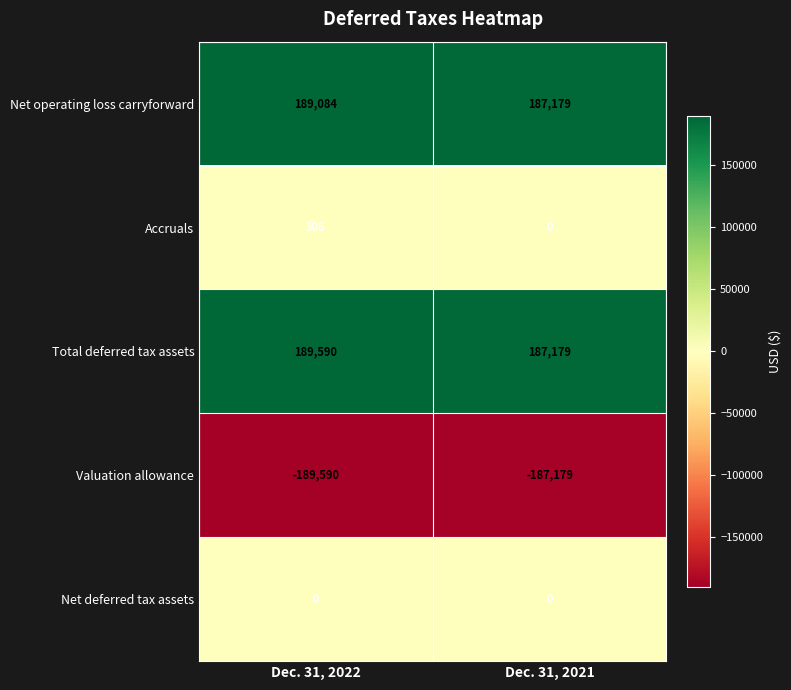

At which label is Total deferred tax assets closest to 188384?

Dec. 31, 2021